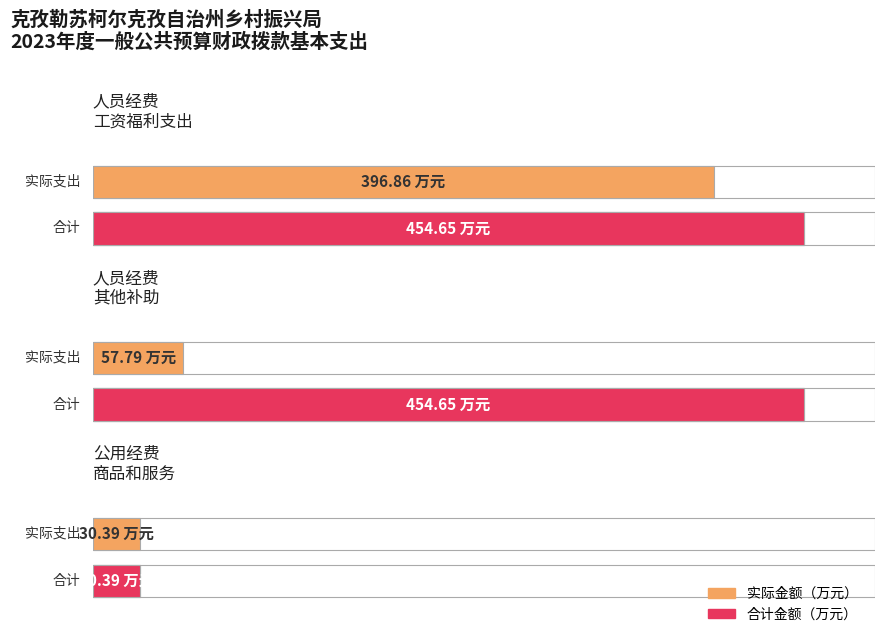

The value at 工资福利支出 is 396.9. True or false?

True